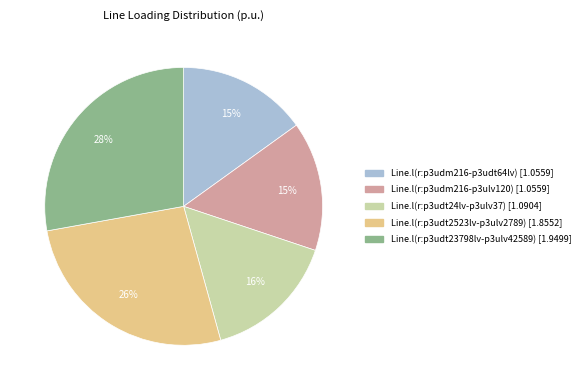

To the nearest percent, what percentage of the pie is Line.l(r:p3udm216-p3udt64lv)?

15%